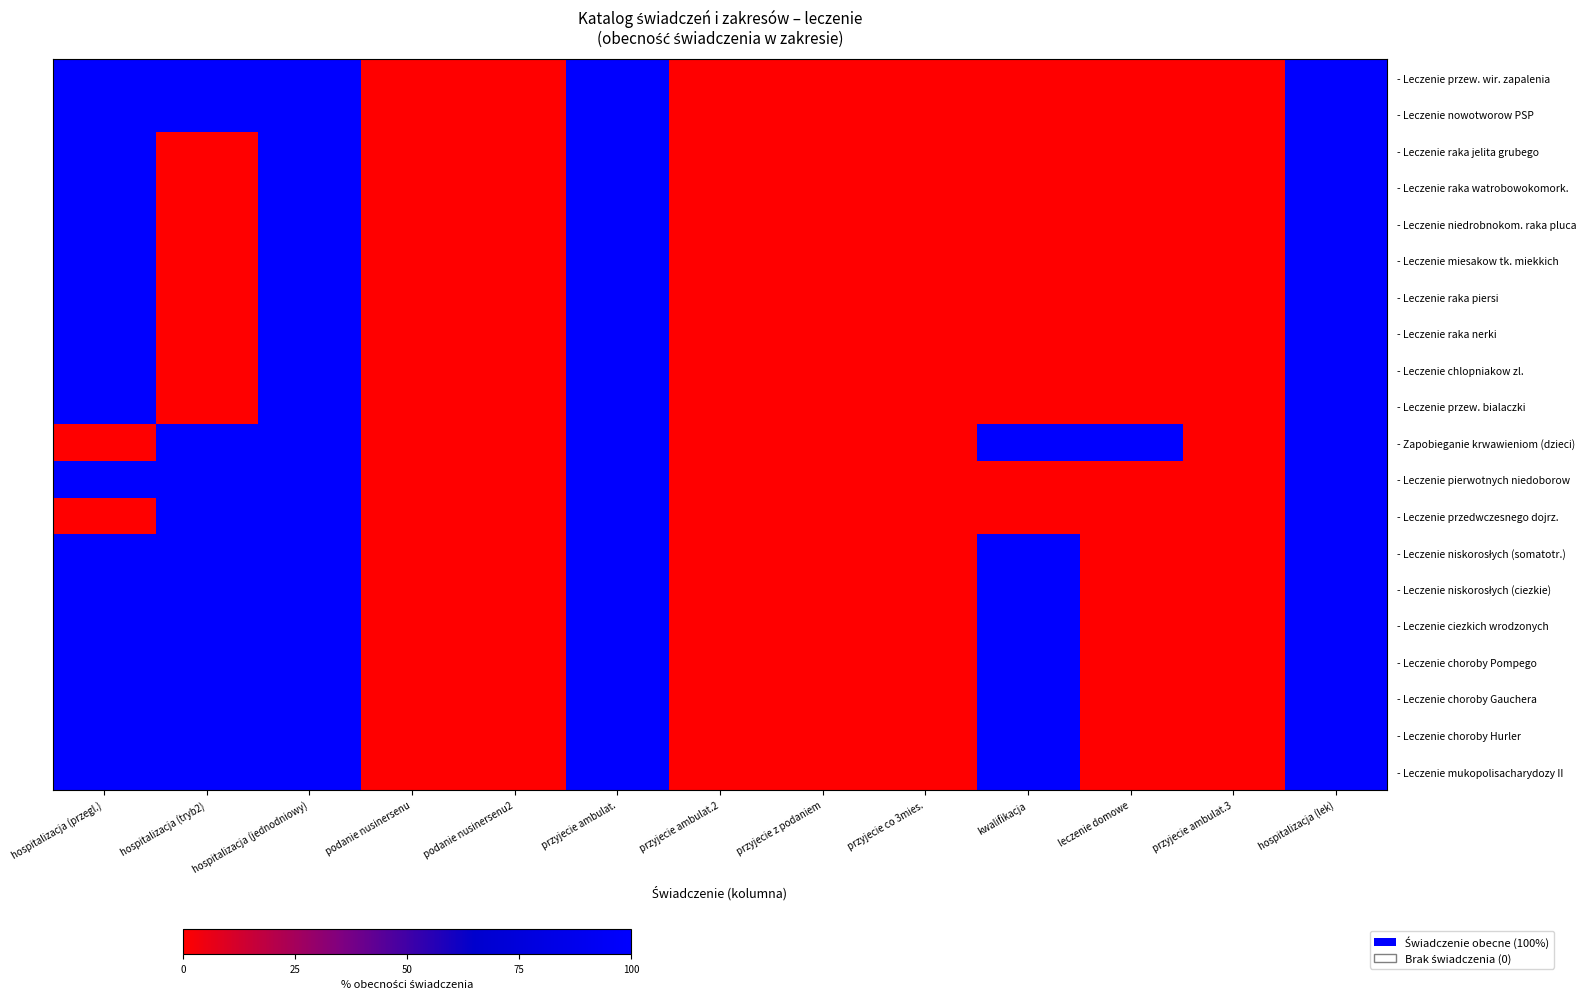

How many distinct data groups are displayed?

20